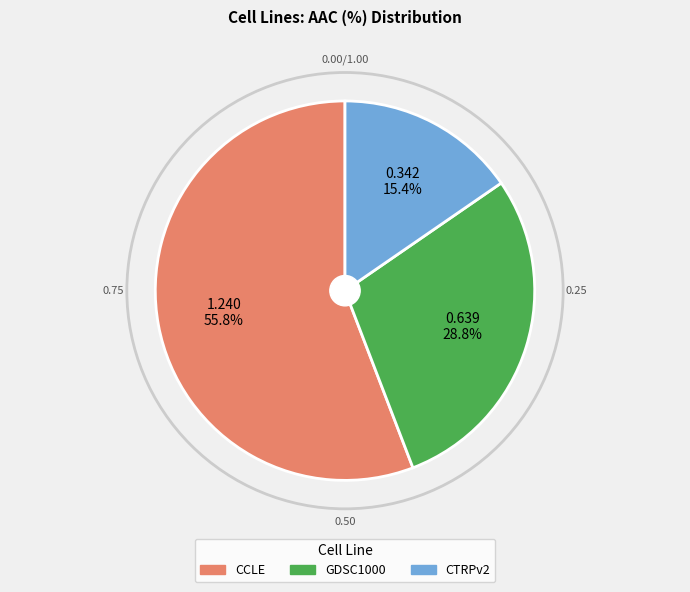

To the nearest percent, what is the difference between the CTRPv2 and GDSC1000 slice percentages?

13%